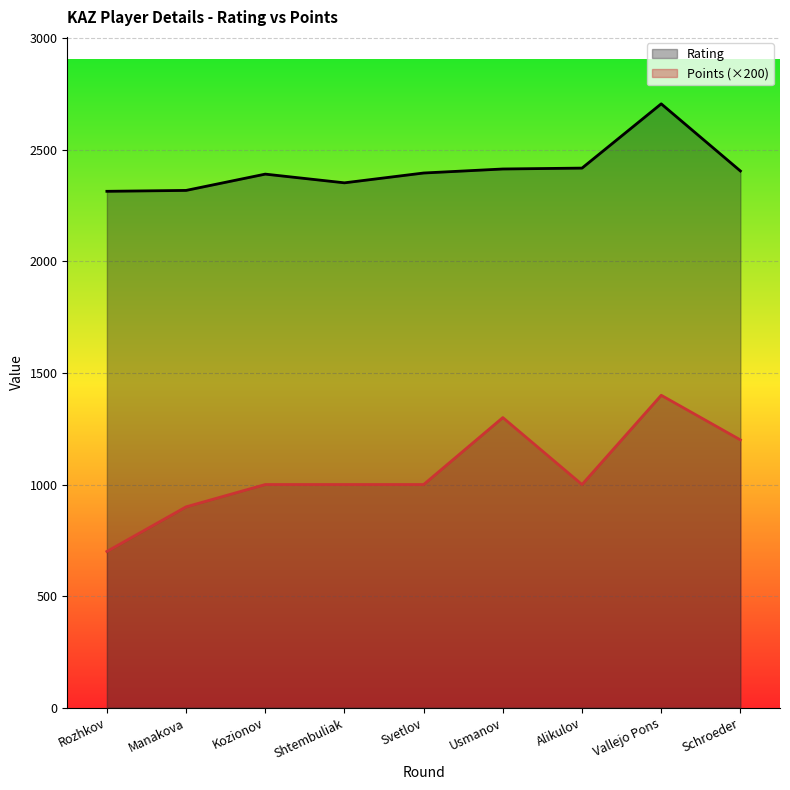

Reading left to right, list all the values displayed in this chart.

Rating: 2314	2318	2391	2352	2396	2414	2418	2706	2405
Points: 700	900	1000	1000	1000	1300	1000	1400	1200